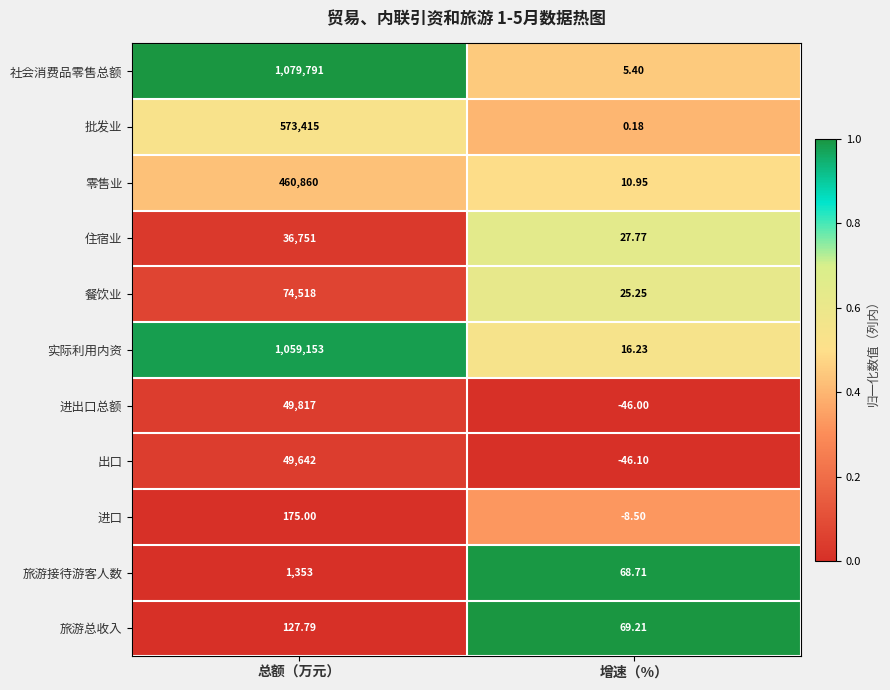

Where is 批发业 nearest to the value 286707?

增速（%）